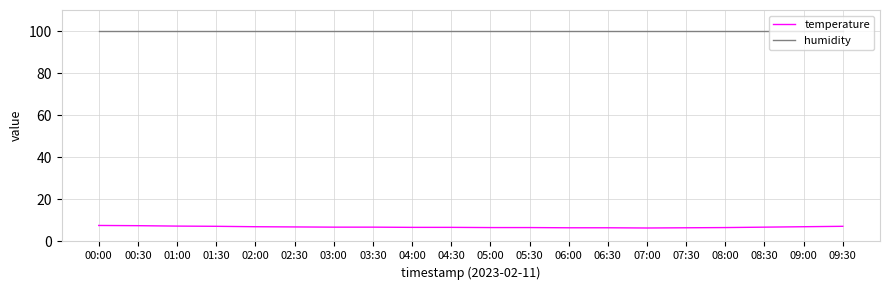

What is the smallest value displayed?

6.4